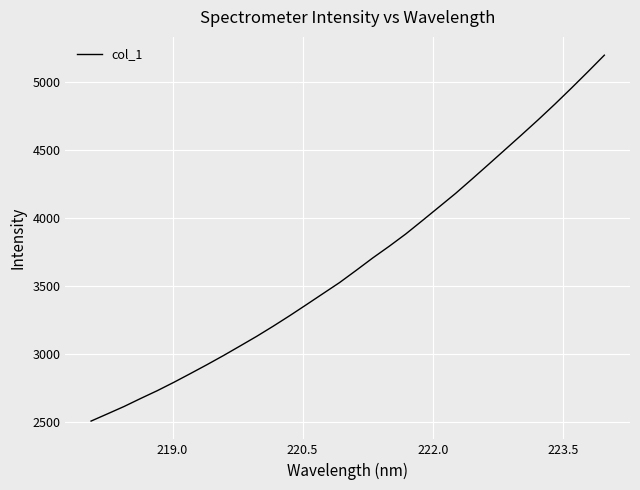

What is the minimum value shown in the chart?

2507.2